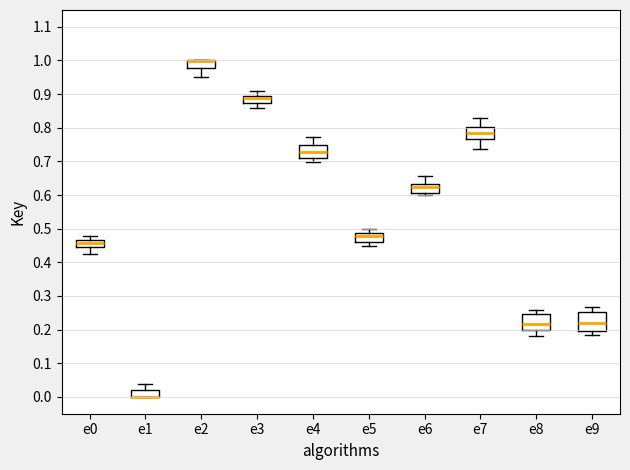

Where is the upper edge of the box for e0 on the y-axis? The values are not printed on the chart, so give them approximately, as read against the axis.

0.47